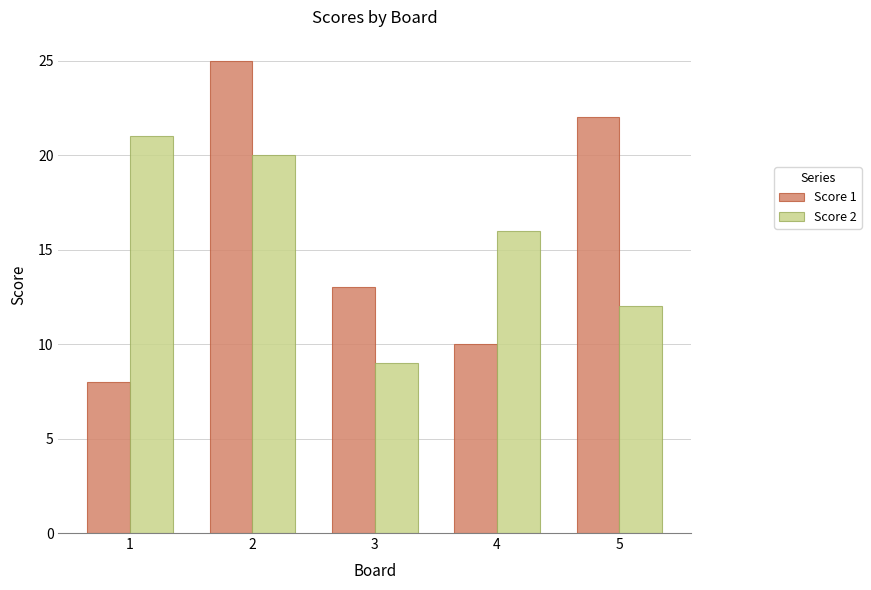

Are the bars grouped side by side (vs. stacked)?

Yes